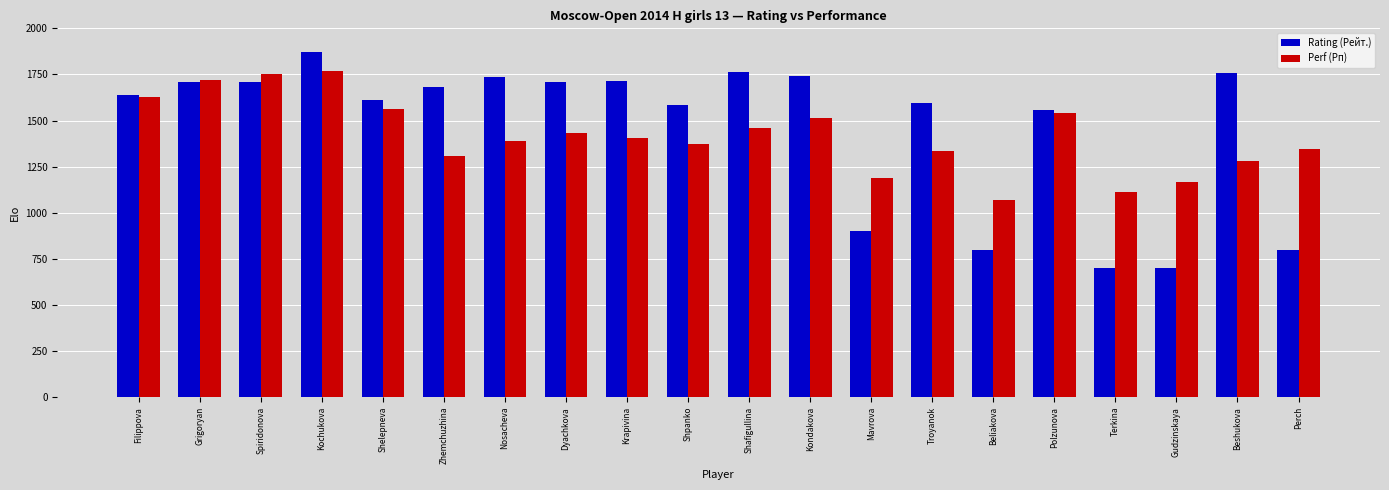

The Perf (Рп) series shows 1403 at Krapivina. True or false?

True